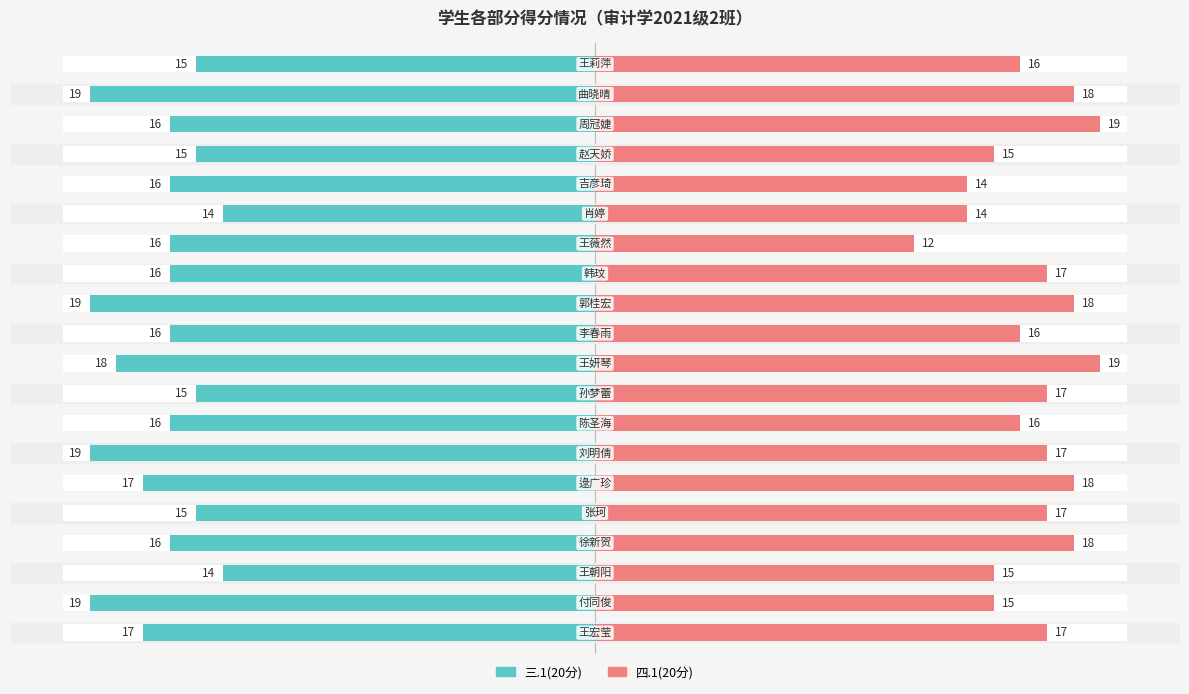

Read the 三.1(20分) value at 15.

-16